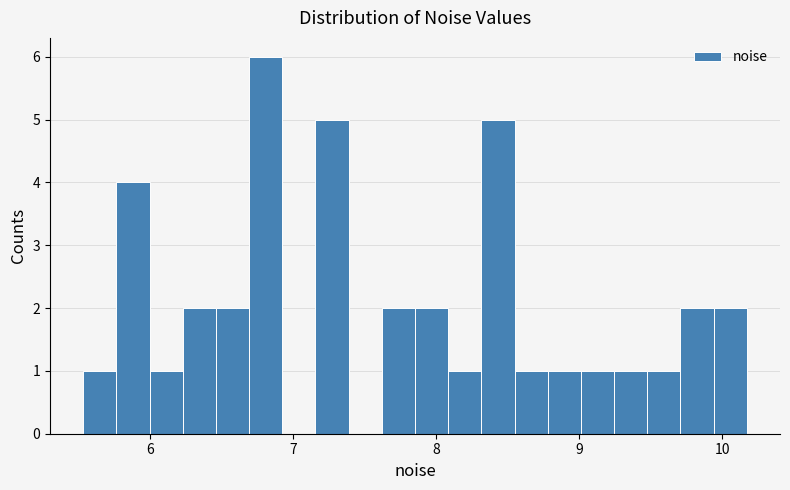

Read against the x-axis, roughly where is the centre of the tallest bar?

6.8